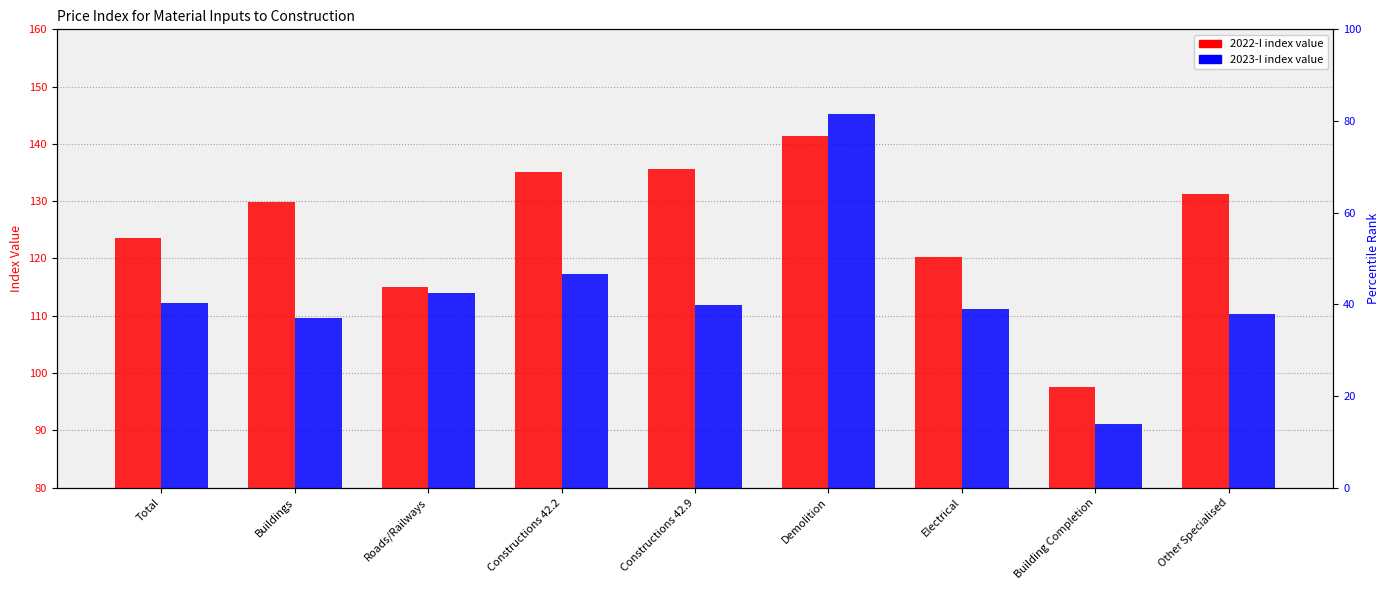

Is it true that col_38 (2023-I) equals 44.6 at Other Specialised?

False